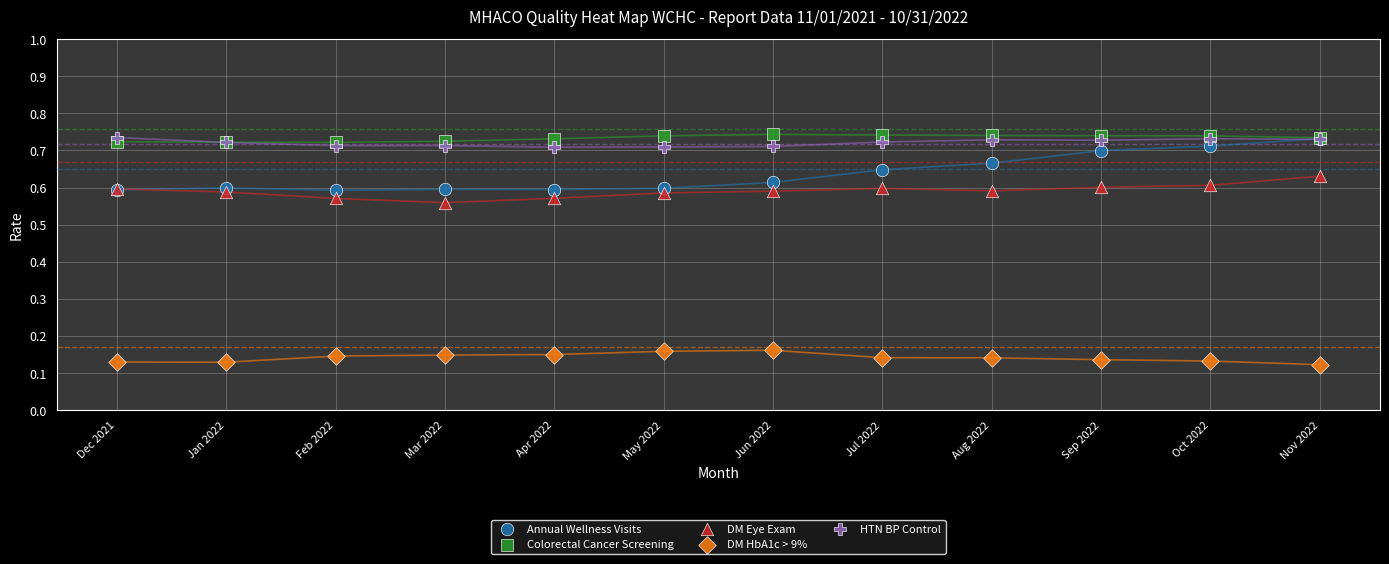

Which series reaches the maximum Y coordinate?

Colorectal Cancer Screening